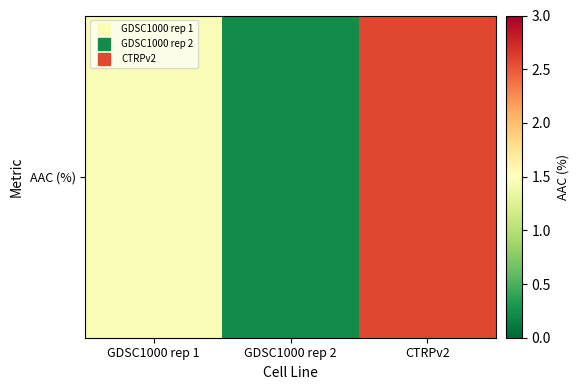

List the labels in order of value, smallest first.

GDSC1000 rep 2, GDSC1000 rep 1, CTRPv2